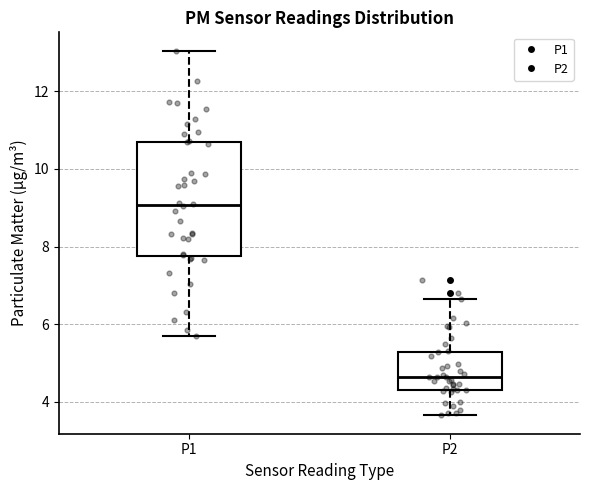

Reading left to right, read every box against the y-axis: the position of its median line, the range the box covers, and the ends of its whiskers. The values are not printed on the chart, so give them approximately, as read against the axis.

P1: median 9.0, box 7.8 to 10.8, whiskers 5.8 to 13.0
P2: median 4.6, box 4.4 to 5.2, whiskers 3.6 to 6.6